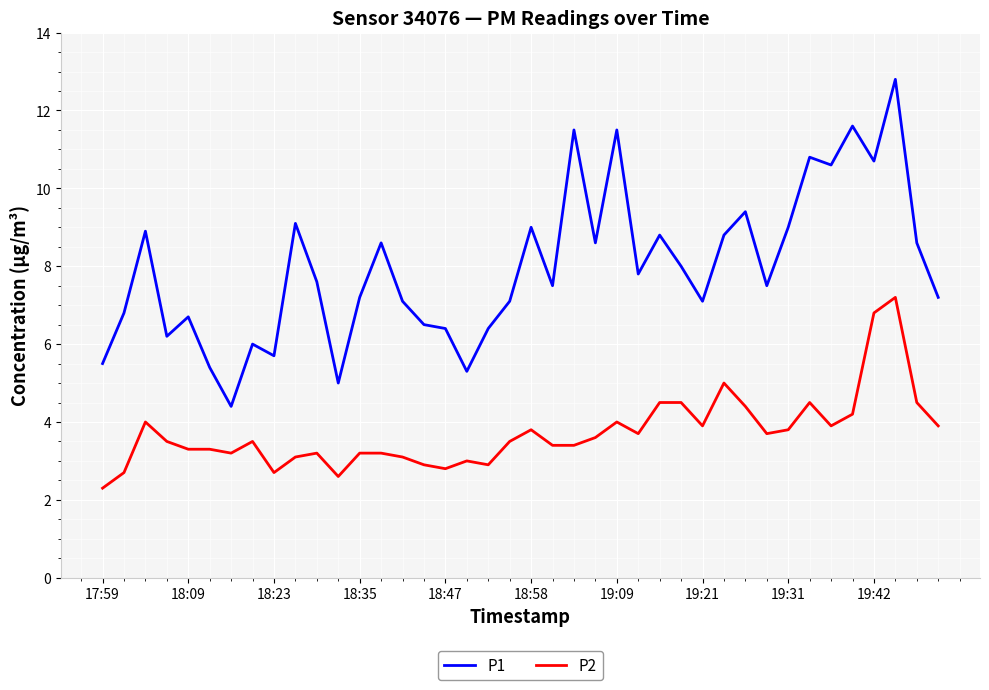

Which series has the largest range (max minus min)?

P1